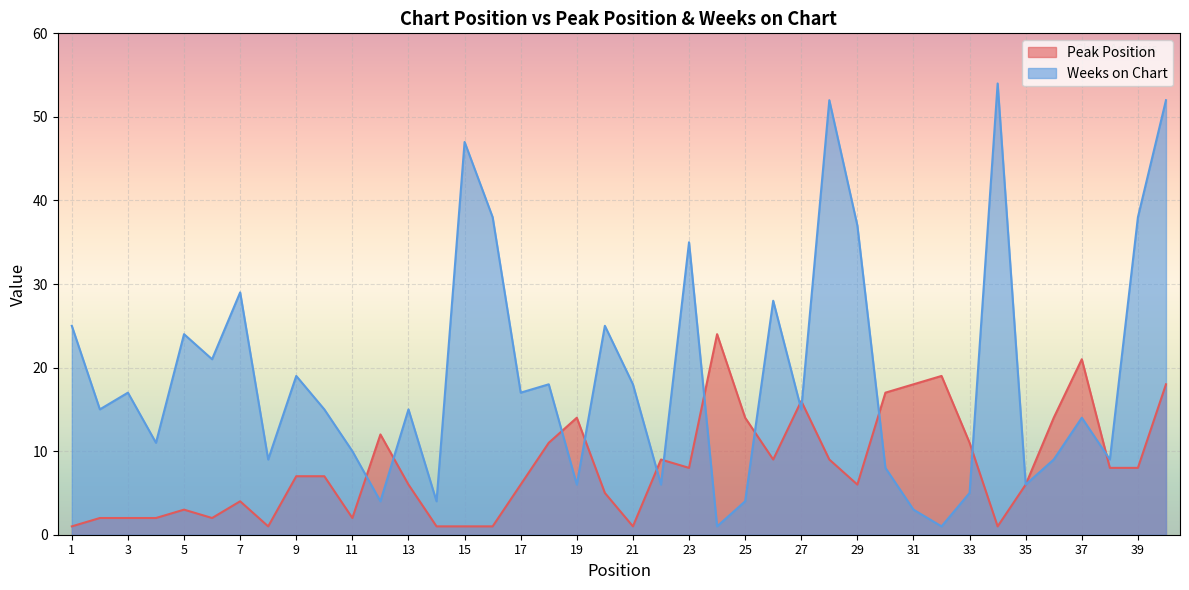

How many lines are shown in the chart?

2